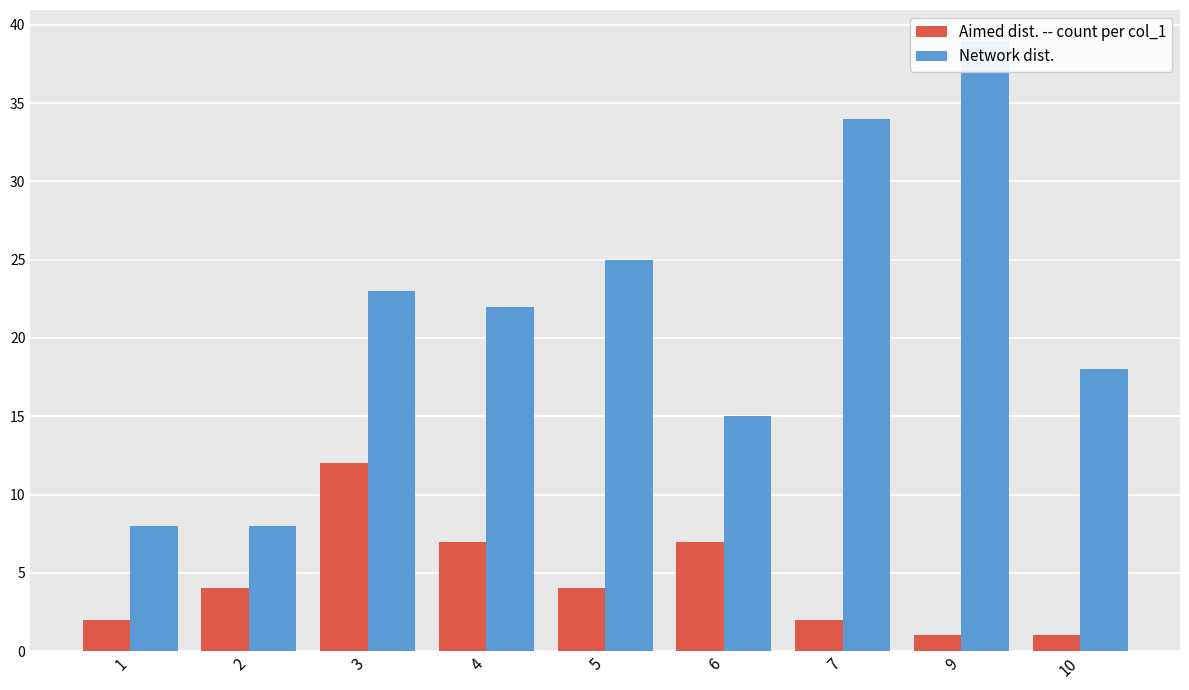

What is the value of the Network dist. bar at the 1st from the left?

8